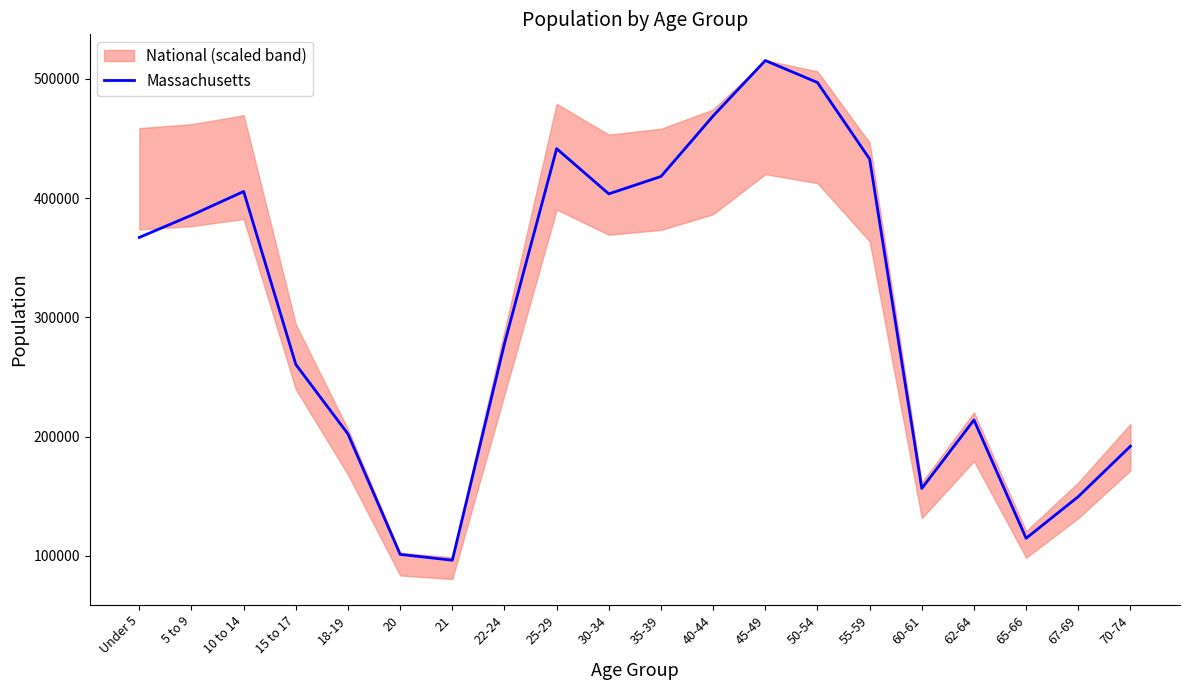

What is the change in value from 25-29 to 67-69?

-291824